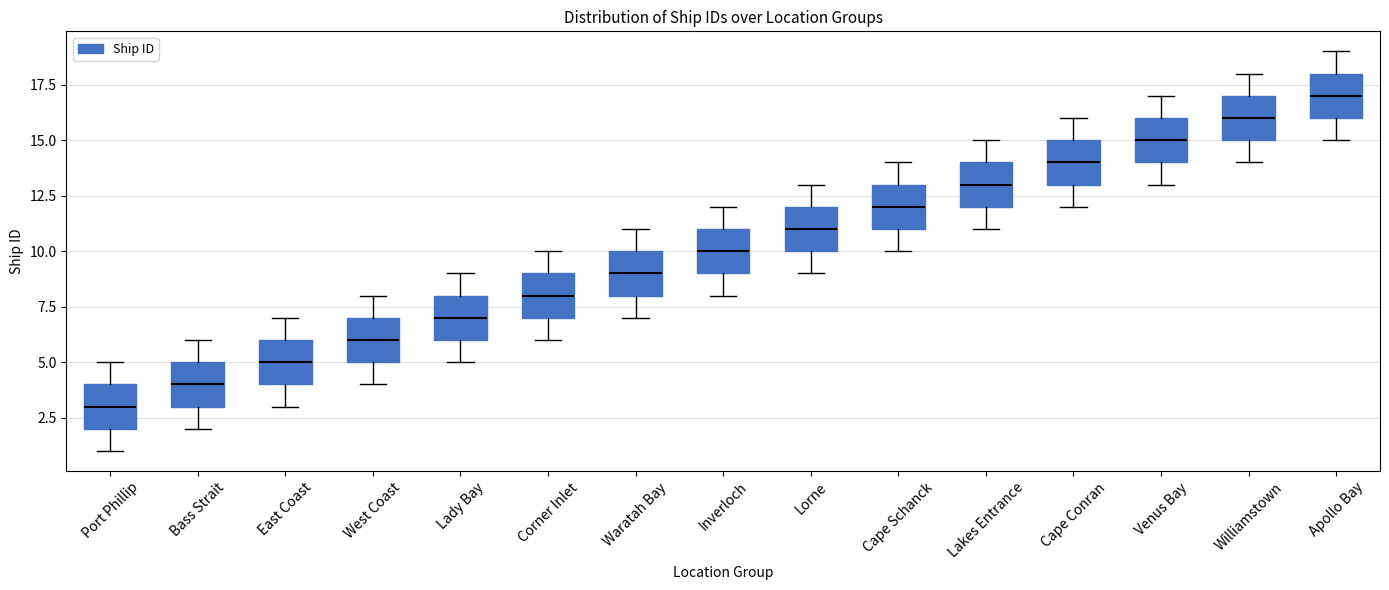

Reading left to right, transcribe this box plot: for each box, give where its median line is, the range the box spans, and where its two whiskers end, as read against the y-axis. The values are not printed on the chart, so give them approximately, as read against the axis.

Port Phillip: median 3, box 2 to 4, whiskers 1 to 5
Bass Strait: median 4, box 3 to 5, whiskers 2 to 6
East Coast: median 5, box 4 to 6, whiskers 3 to 7
West Coast: median 6, box 5 to 7, whiskers 4 to 8
Lady Bay: median 7, box 6 to 8, whiskers 5 to 9
Corner Inlet: median 8, box 7 to 9, whiskers 6 to 10
Waratah Bay: median 9, box 8 to 10, whiskers 7 to 11
Inverloch: median 10, box 9 to 11, whiskers 8 to 12
Lorne: median 11, box 10 to 12, whiskers 9 to 13
Cape Schanck: median 12, box 11 to 13, whiskers 10 to 14
Lakes Entrance: median 13, box 12 to 14, whiskers 11 to 15
Cape Conran: median 14, box 13 to 15, whiskers 12 to 16
Venus Bay: median 15, box 14 to 16, whiskers 13 to 17
Williamstown: median 16, box 15 to 17, whiskers 14 to 18
Apollo Bay: median 17, box 16 to 18, whiskers 15 to 19